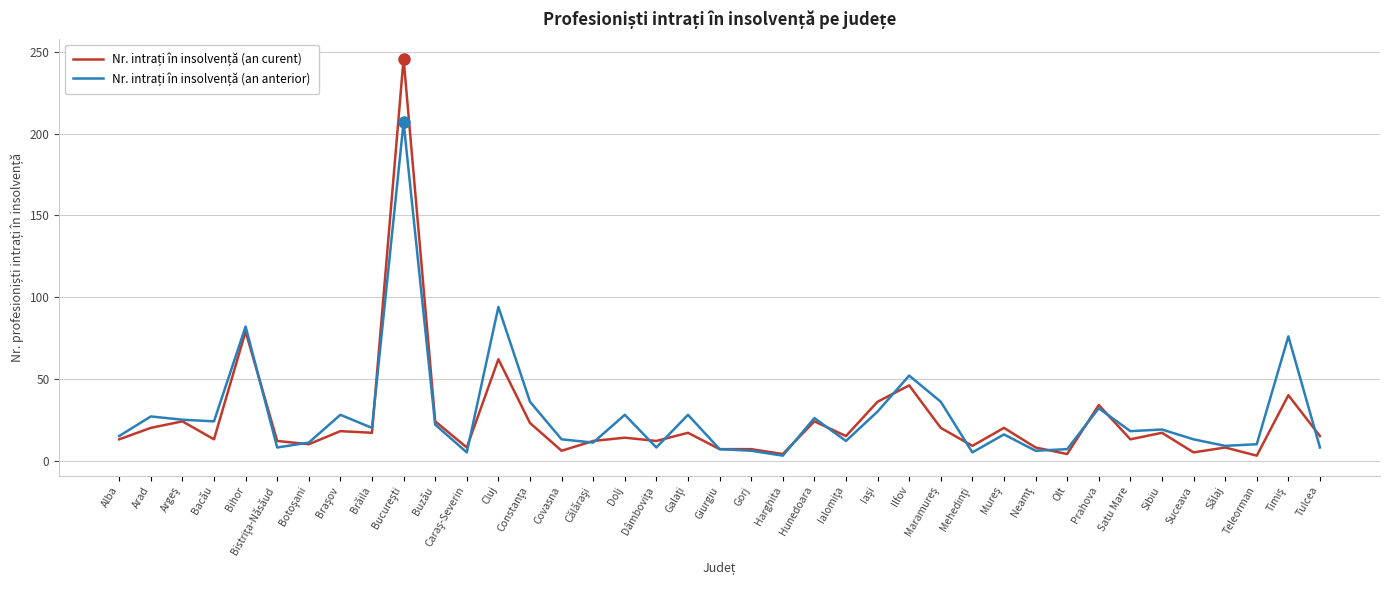

What position from the right is Alba?

39